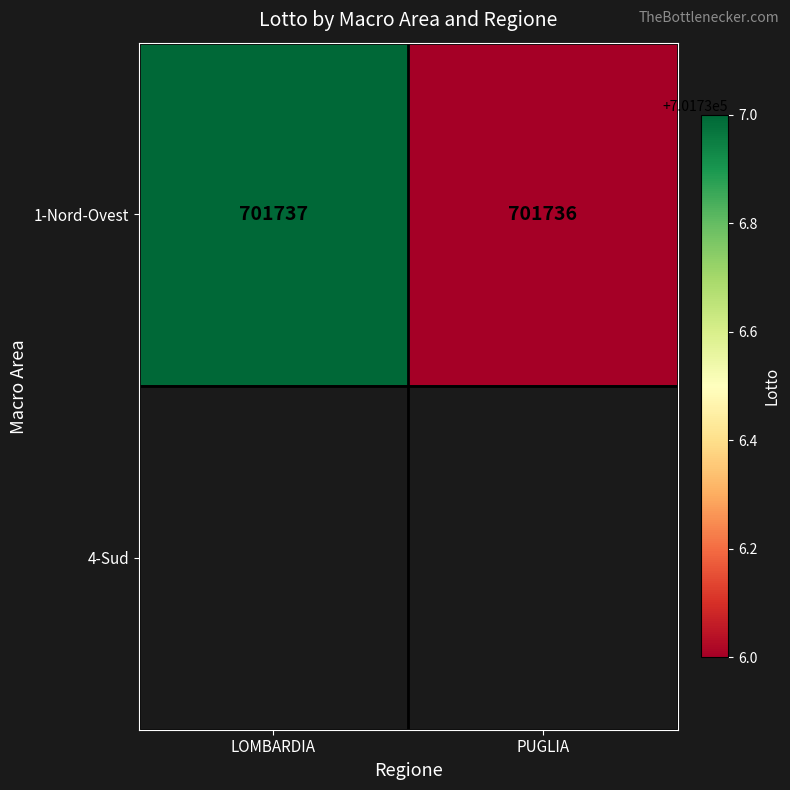

List the labels in order of 1-Nord-Ovest value, smallest first.

PUGLIA, LOMBARDIA